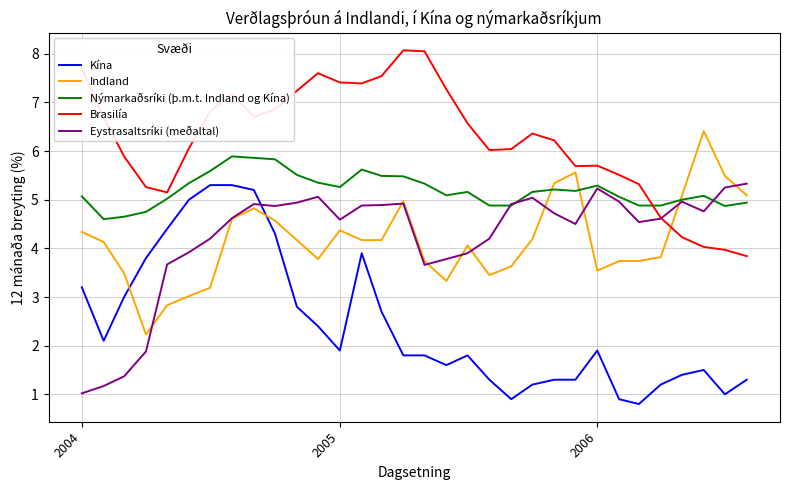

True or false: Kína and Nýmarkaðsríki (þ.m.t. Indland og Kína) intersect in this chart.

False